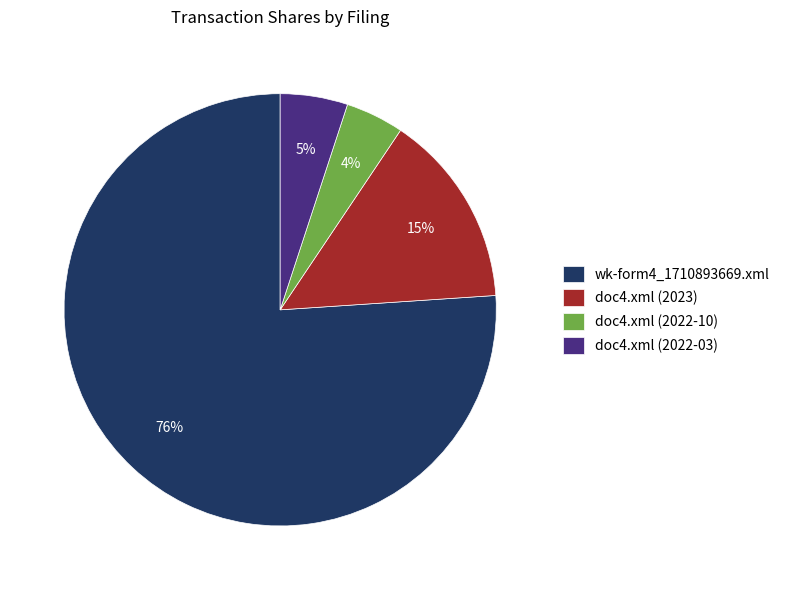

How many slices are in this pie chart?

4